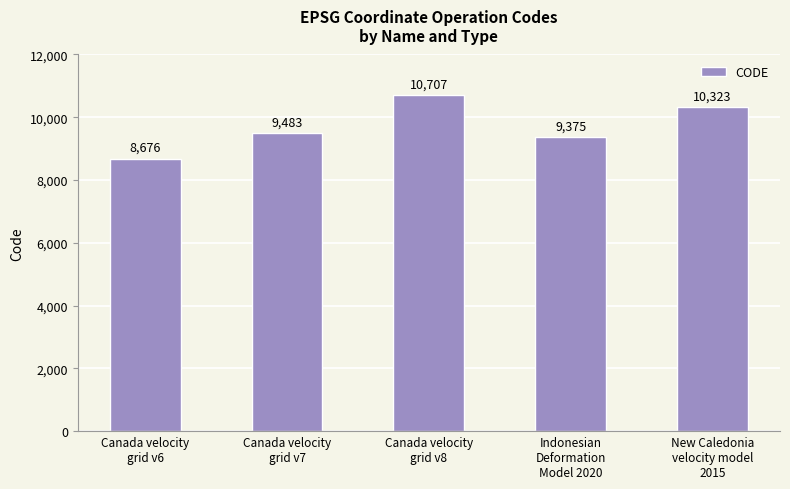

What is the difference between the values at Canada velocity
grid v7 and New Caledonia
velocity model
2015?

840